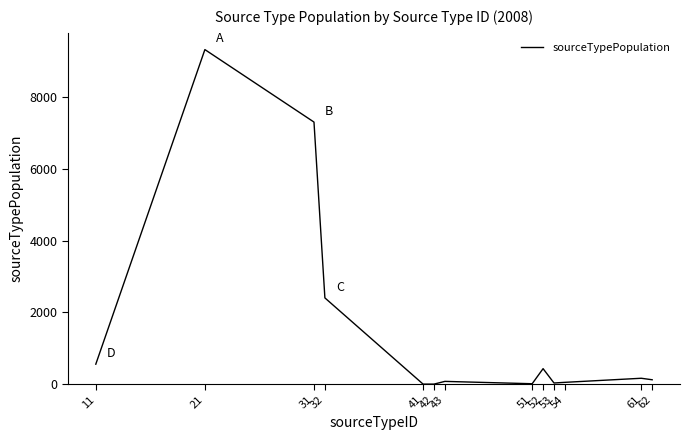

Where is the first local maximum?

21